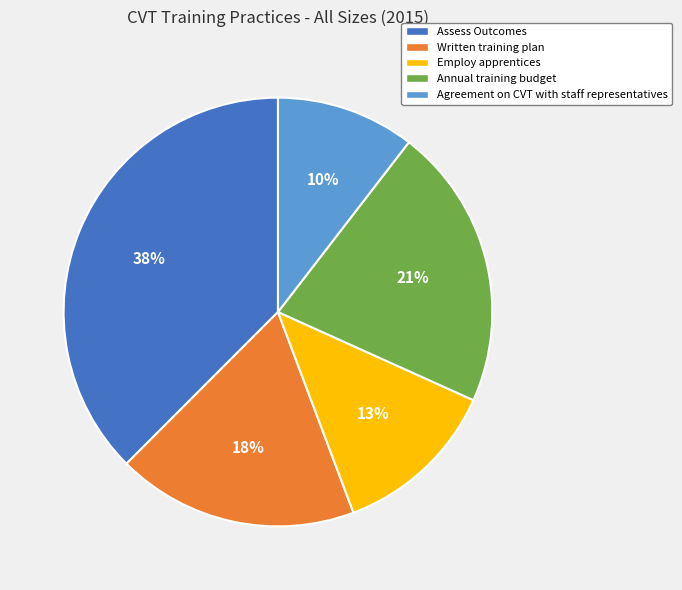

Which has a higher value, Annual training budget or Written training plan?

Annual training budget